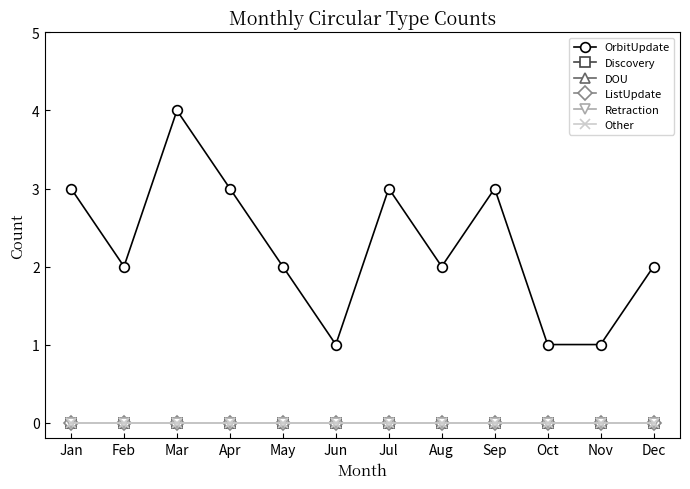

True or false: ListUpdate has more than 2 points higher than both neighbors.

False